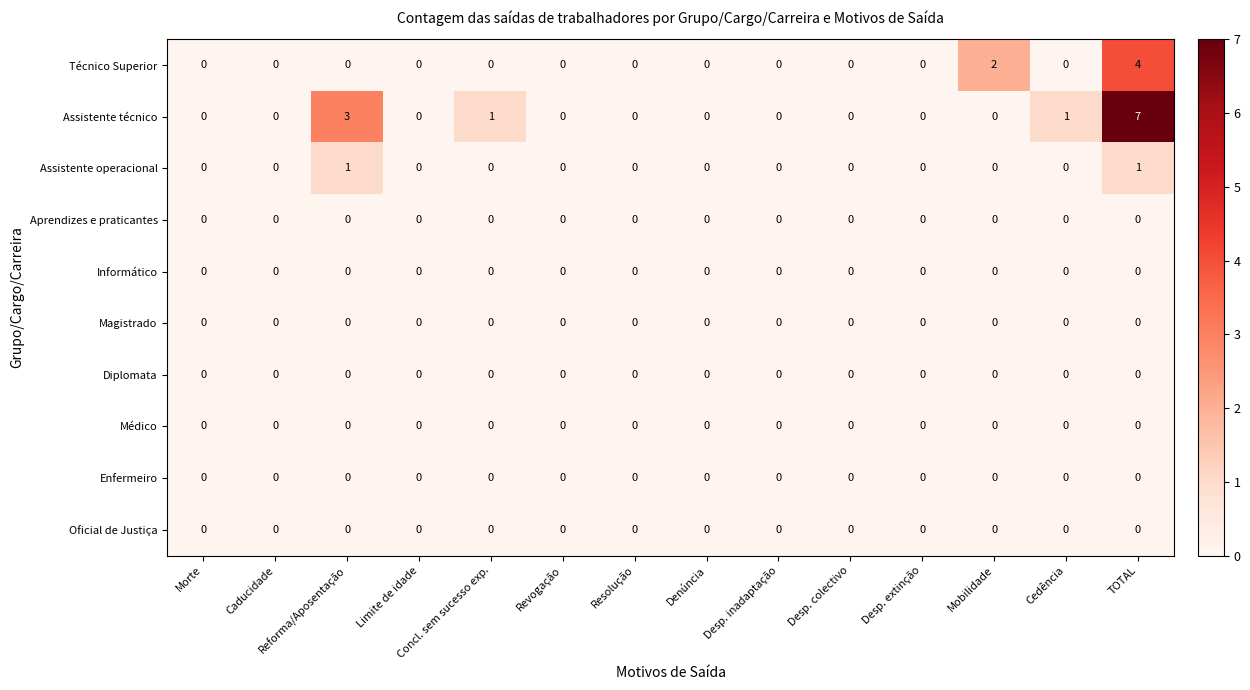

What is the greatest value displayed?

7